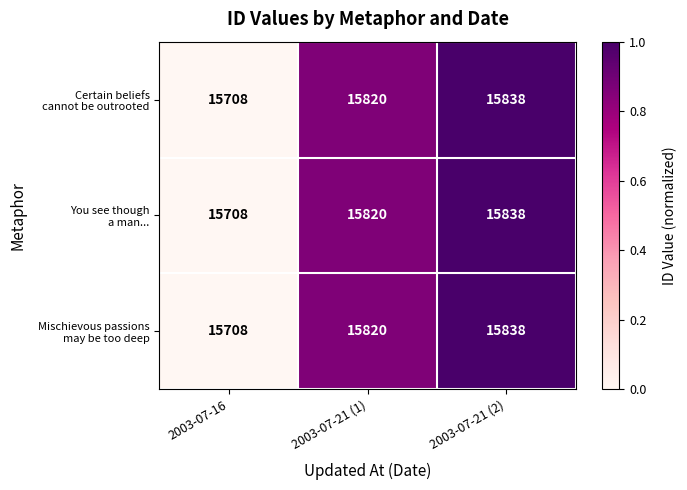

What is the total value across all series at 2003-07-21 (2)?

47514